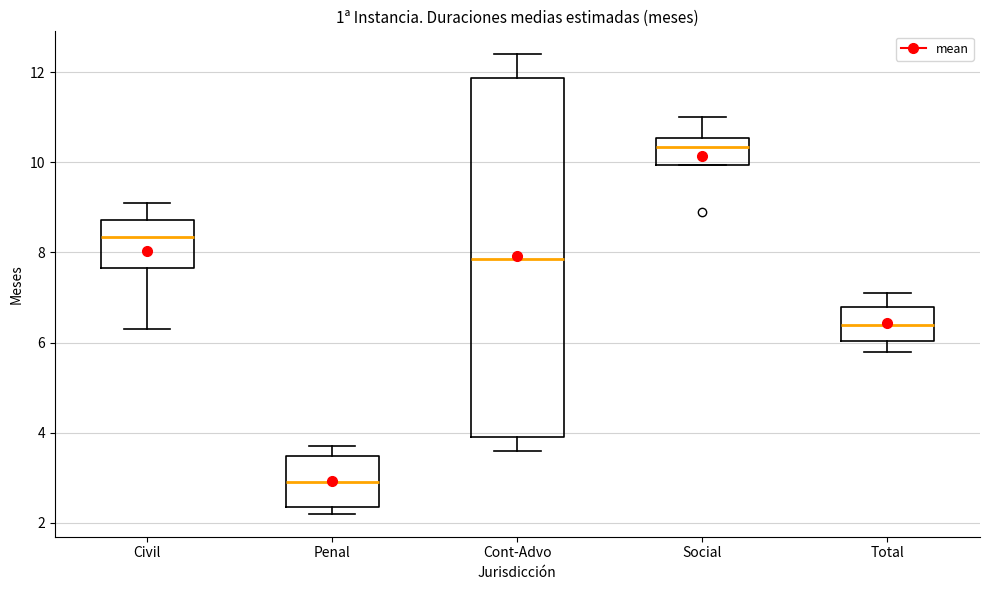

Reading left to right, transcribe this box plot: for each box, give where its median line is, the range the box spans, and where its two whiskers end, as read against the y-axis. The values are not printed on the chart, so give them approximately, as read against the axis.

Civil: median 8.4, box 7.6 to 8.8, whiskers 6.4 to 9.2
Penal: median 3.0, box 2.4 to 3.4, whiskers 2.2 to 3.8
Cont-Advo: median 7.8, box 4.0 to 11.8, whiskers 3.6 to 12.4
Social: median 10.4, box 10.0 to 10.6, whiskers 10.0 to 11.0
Total: median 6.4, box 6.0 to 6.8, whiskers 5.8 to 7.2